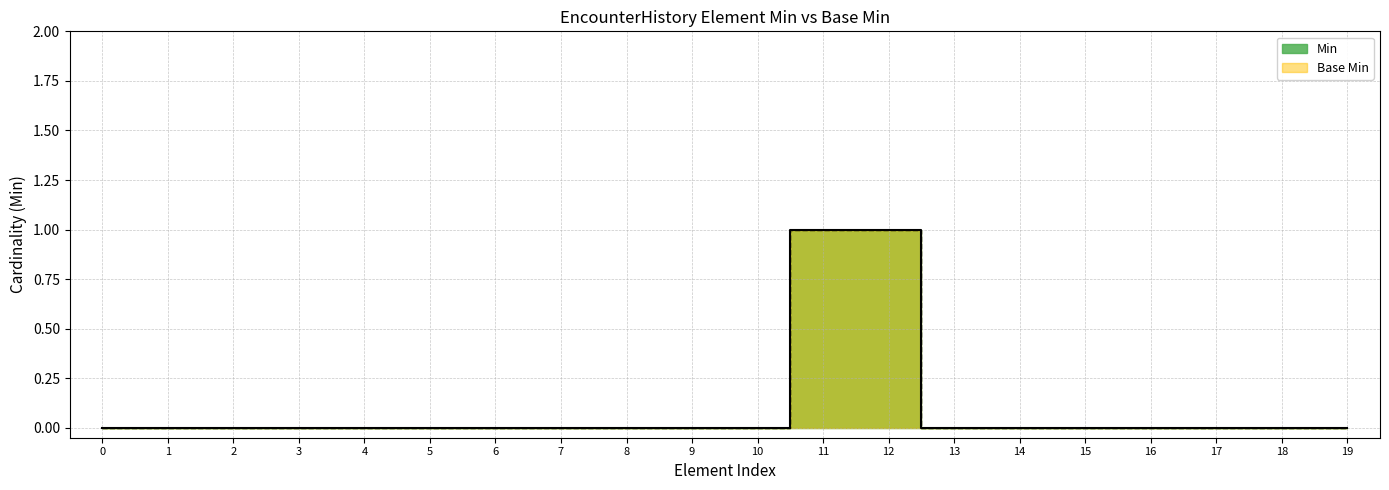

Does the chart have visible grid lines?

Yes